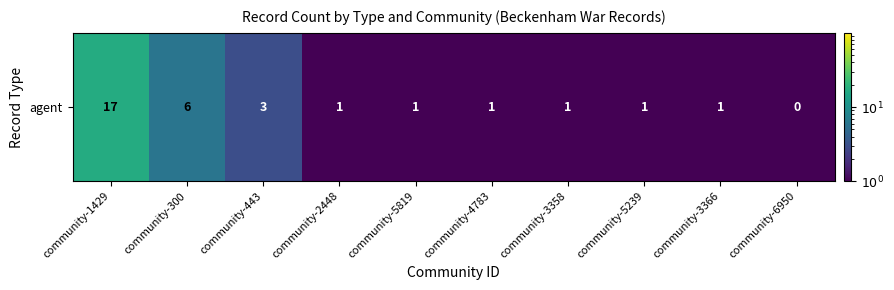

Where does the data first go above 1?

community-1429